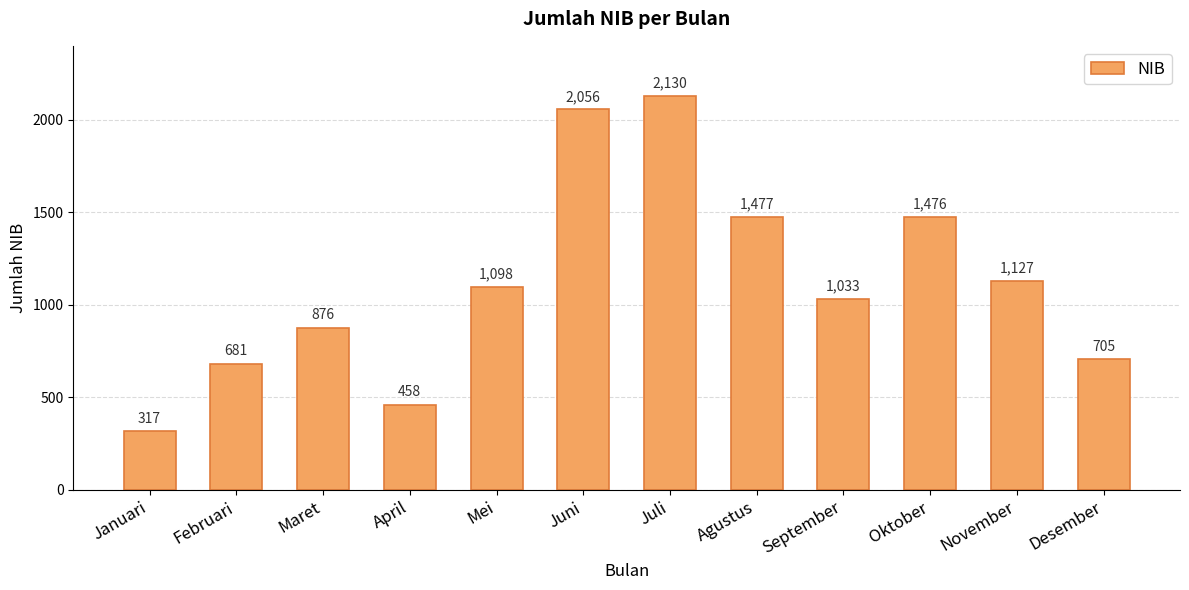

Are the bars horizontal?

No